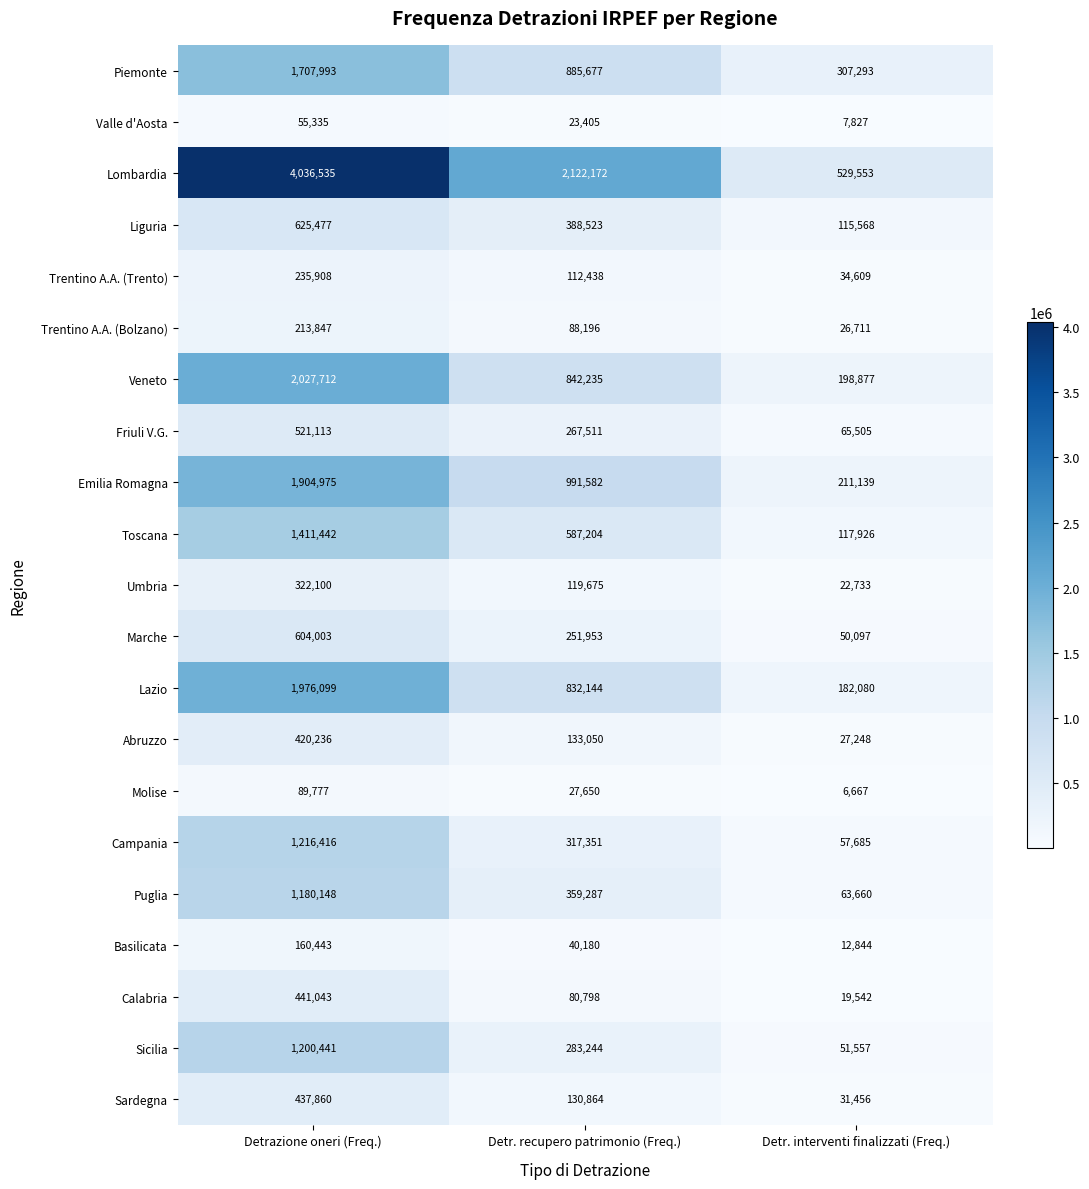

The Sardegna series shows 35547 at Detr. recupero patrimonio (Freq.). True or false?

False